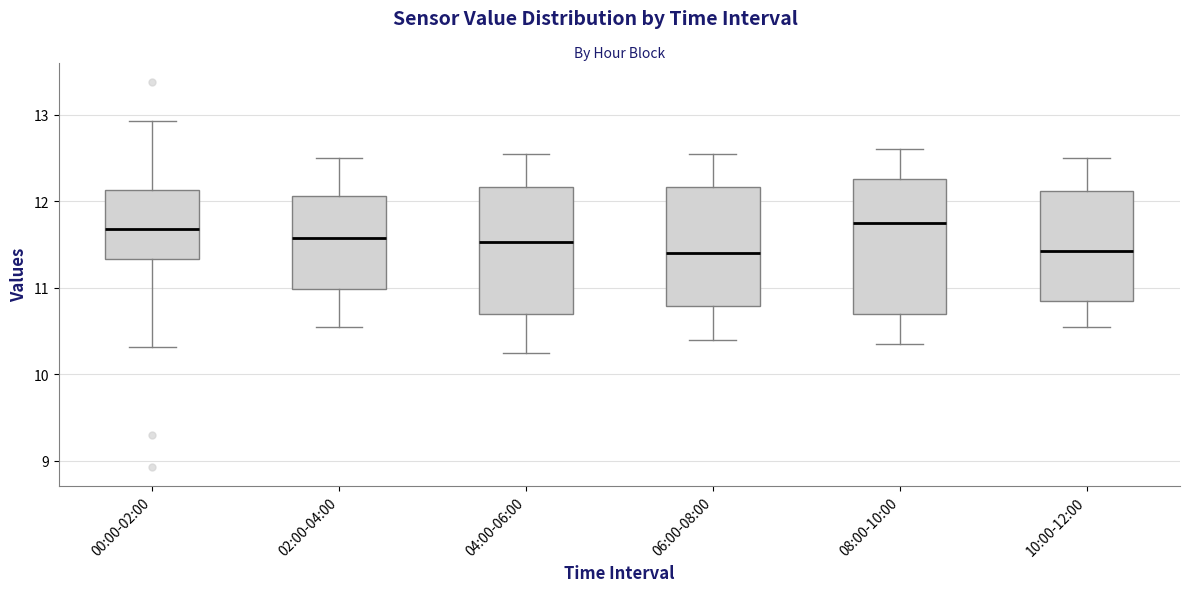

Reading left to right, read every box against the y-axis: the position of its median line, the range the box covers, and the ends of its whiskers. The values are not printed on the chart, so give them approximately, as read against the axis.

00:00-02:00: median 11.7, box 11.3 to 12.1, whiskers 10.3 to 12.9
02:00-04:00: median 11.6, box 11.0 to 12.1, whiskers 10.6 to 12.5
04:00-06:00: median 11.5, box 10.7 to 12.2, whiskers 10.3 to 12.6
06:00-08:00: median 11.4, box 10.8 to 12.2, whiskers 10.4 to 12.6
08:00-10:00: median 11.8, box 10.7 to 12.3, whiskers 10.4 to 12.6
10:00-12:00: median 11.4, box 10.9 to 12.1, whiskers 10.6 to 12.5